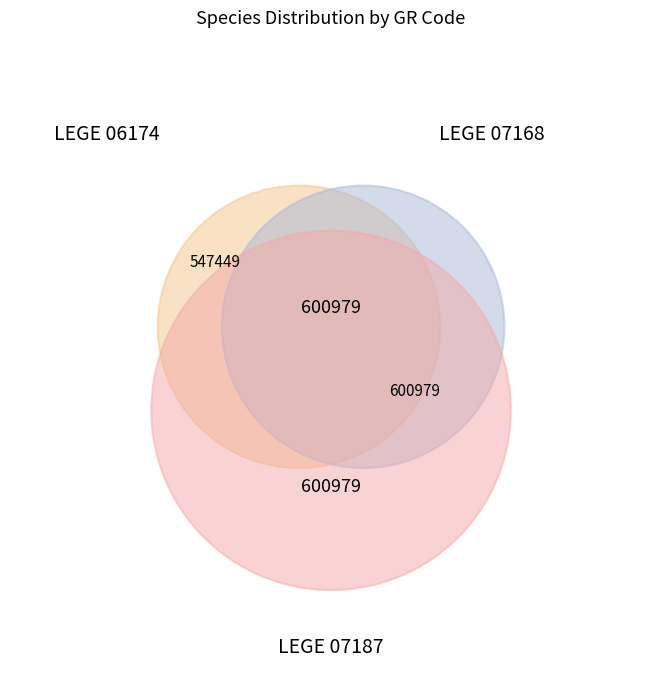

To the nearest percent, what is the difference between the largest and smallest slice percentages?

3%